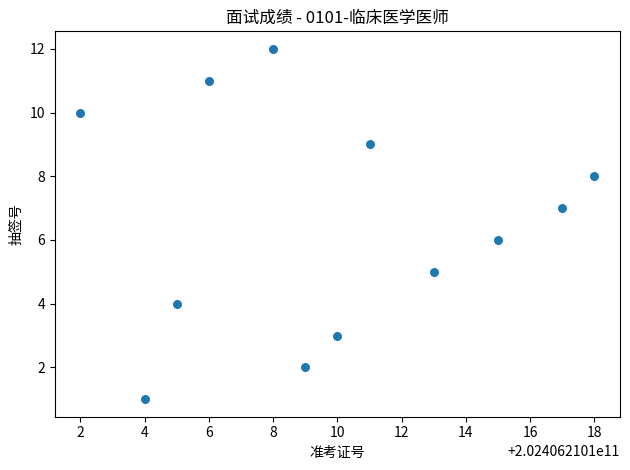

What is the range of Y values (max minus min)?

11